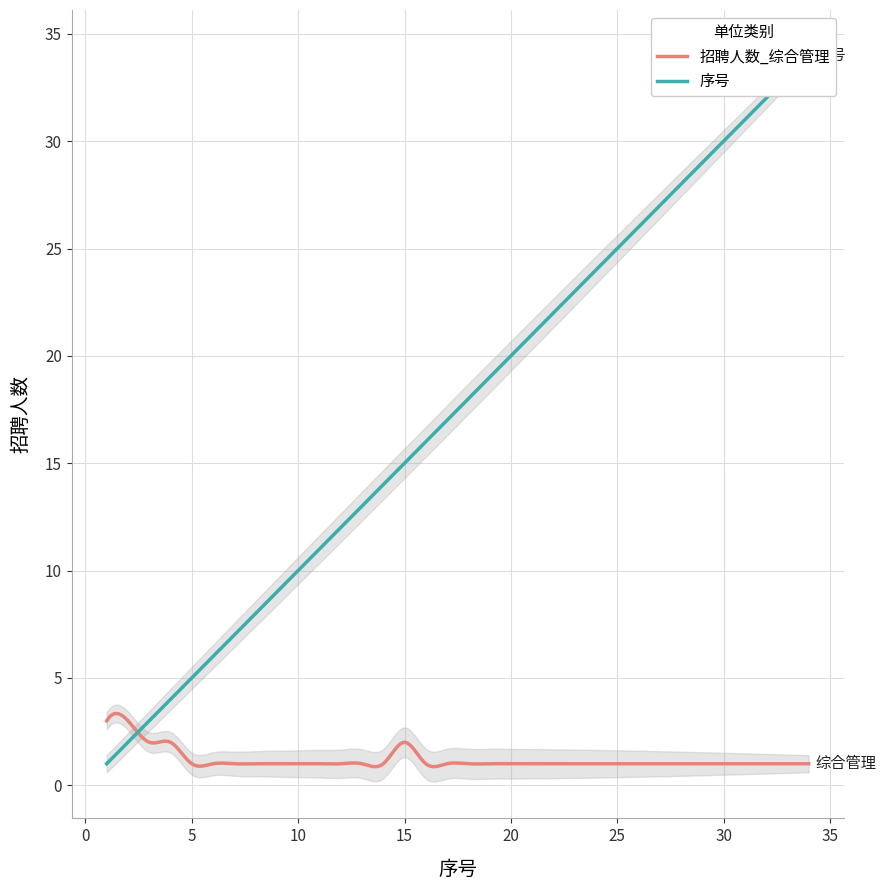

What is the average value of the 招聘人数_综合管理 series?

1.2